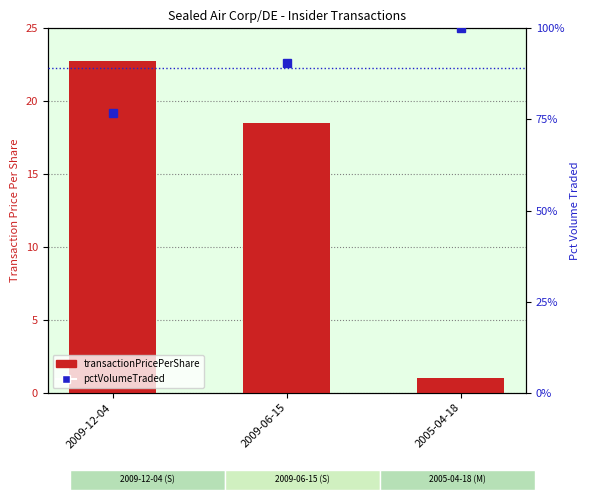

What is the difference between the second highest and minimum values in the pctVolumeTraded series?

13.7